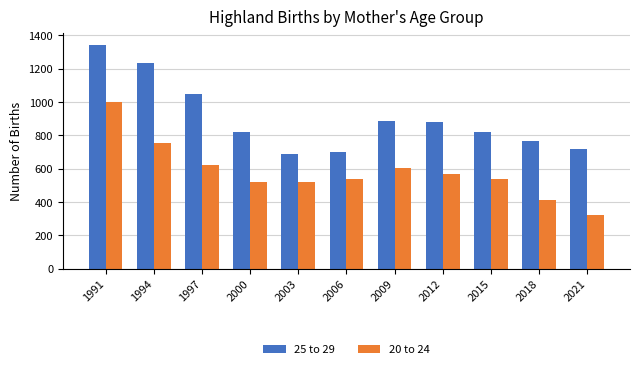

Rank the series by their maximum value, from lowest to highest.

20 to 24, 25 to 29